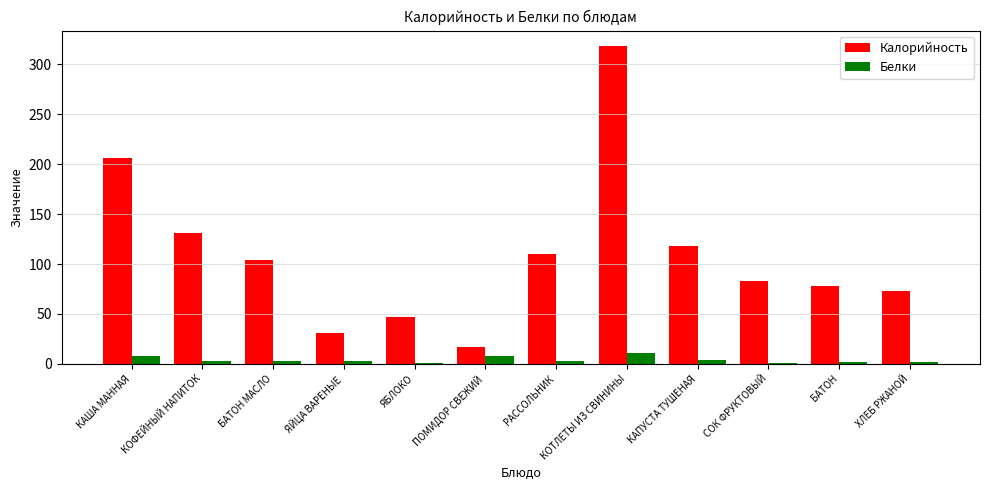

What is the greatest value displayed?

318.0